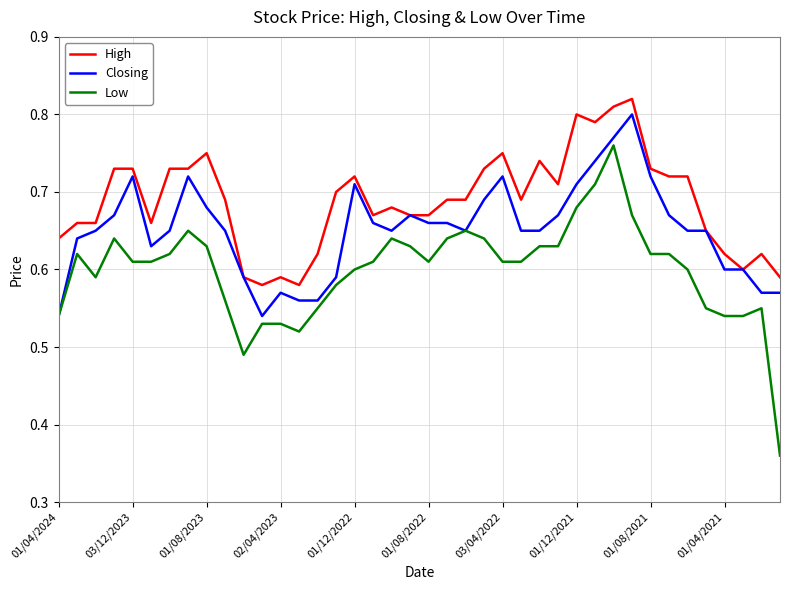

Which series has the largest total across all categories?

High